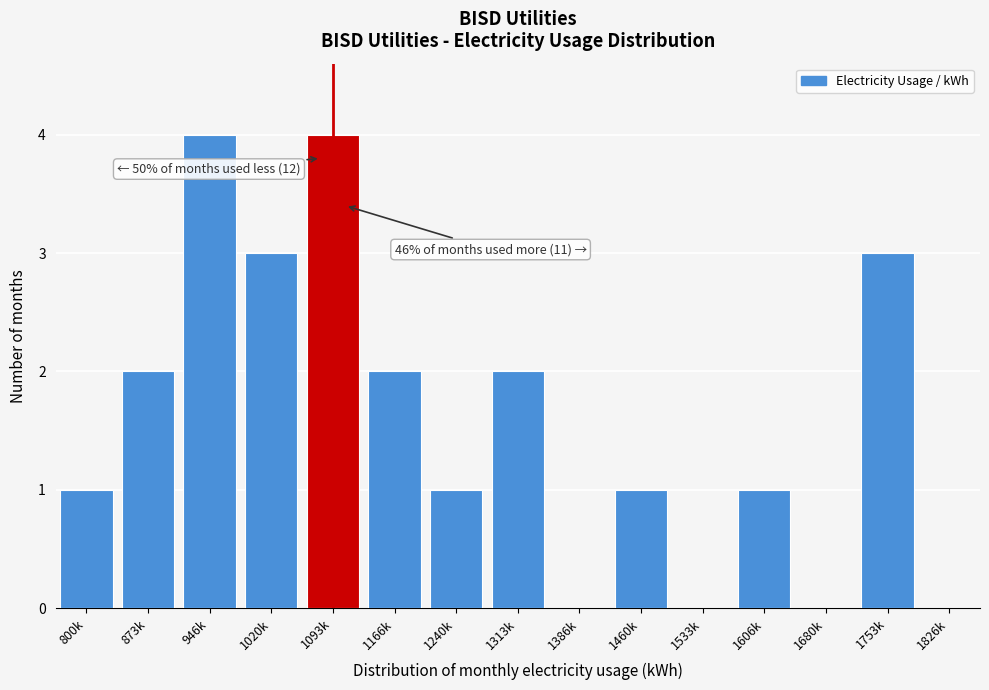

Reading left to right, what are all the values shown in this chart?

800k=1	873k=2	946k=4	1020k=3	1093k=4	1166k=2	1240k=1	1313k=2	1386k=0	1460k=1	1533k=0	1606k=1	1680k=0	1753k=3	1826k=0